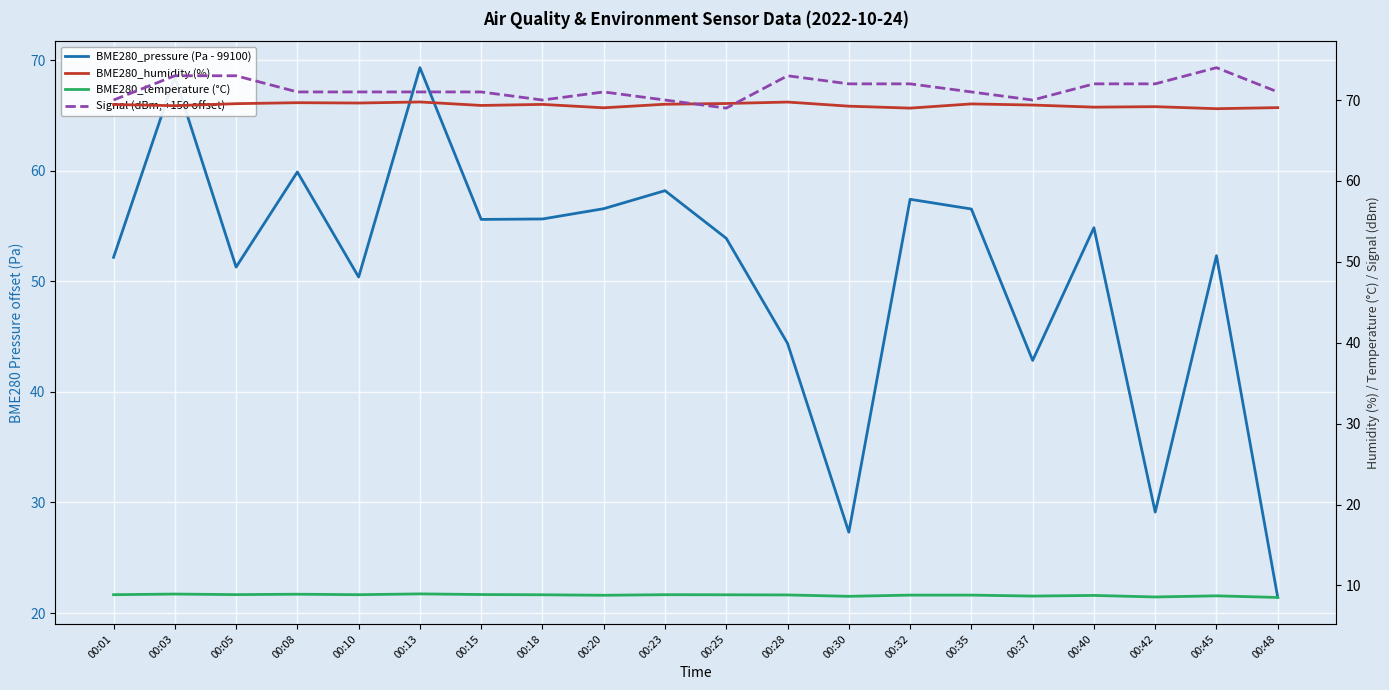

The BME280_temperature (°C) series shows 8.8 at 00:20. True or false?

True